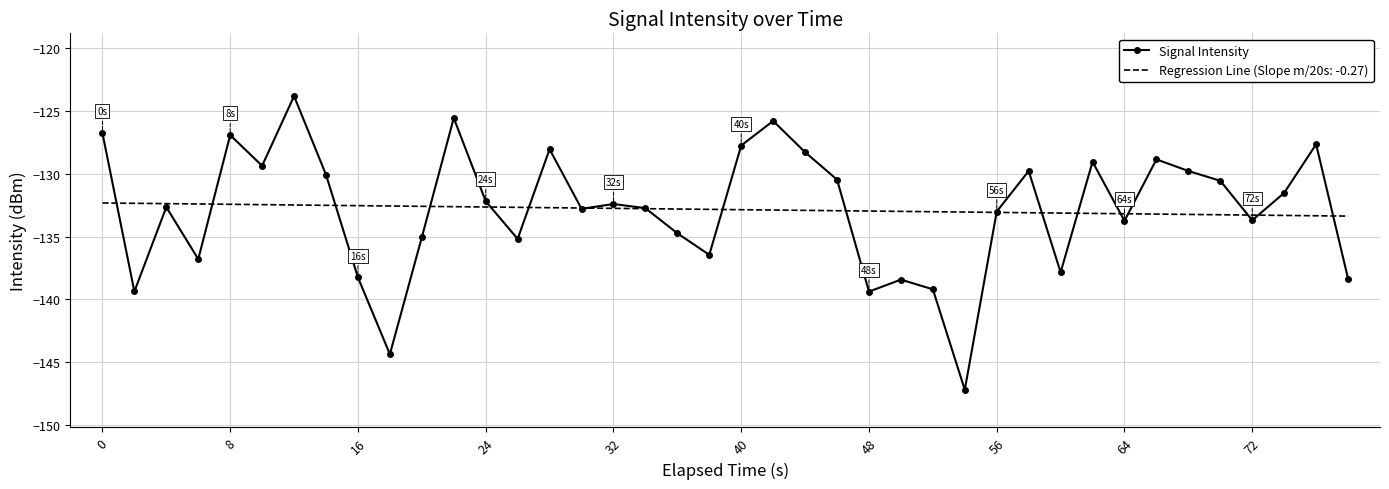

What is the highest value of the Signal Intensity series?

-123.8